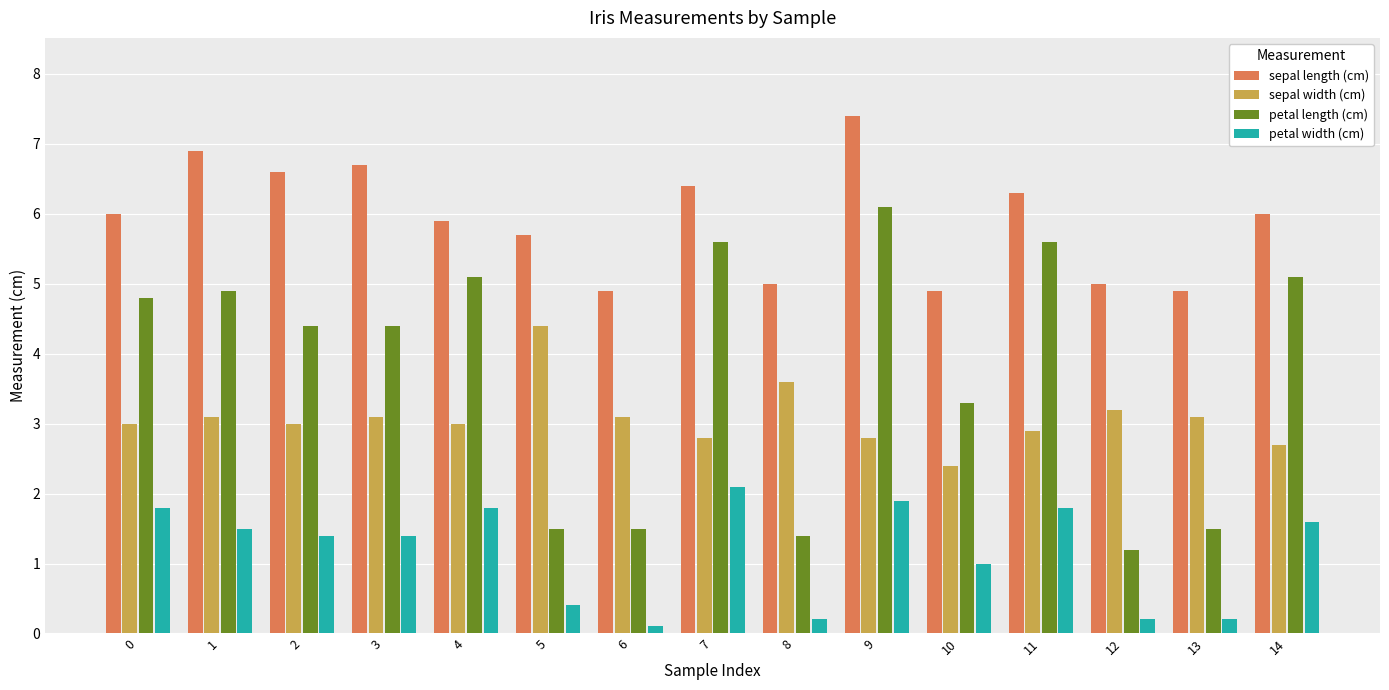

Which category has the lowest value across all series?

6